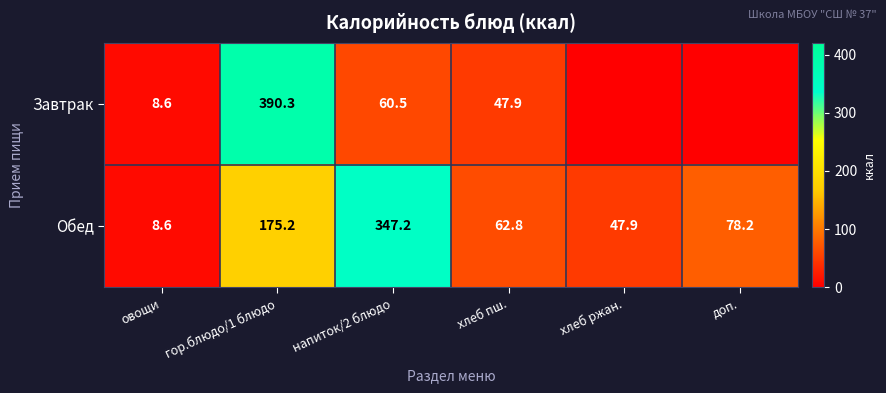

At how many categories does at least one series exceed 175?

2